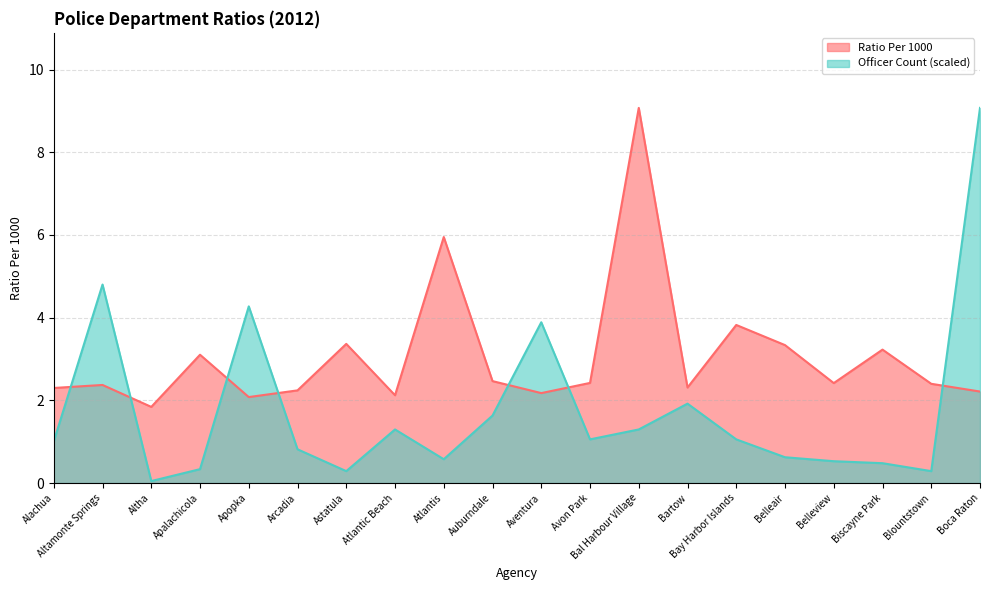

Where is the first local maximum for Officer Count?

Altamonte Springs